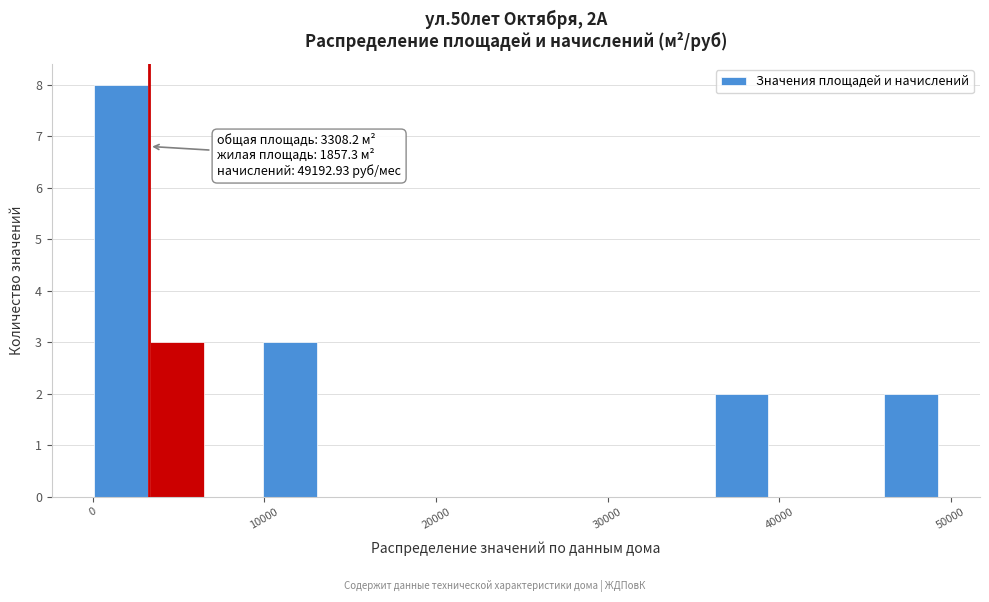

Read against the x-axis, roughly where is the centre of the tallest bar?

2000